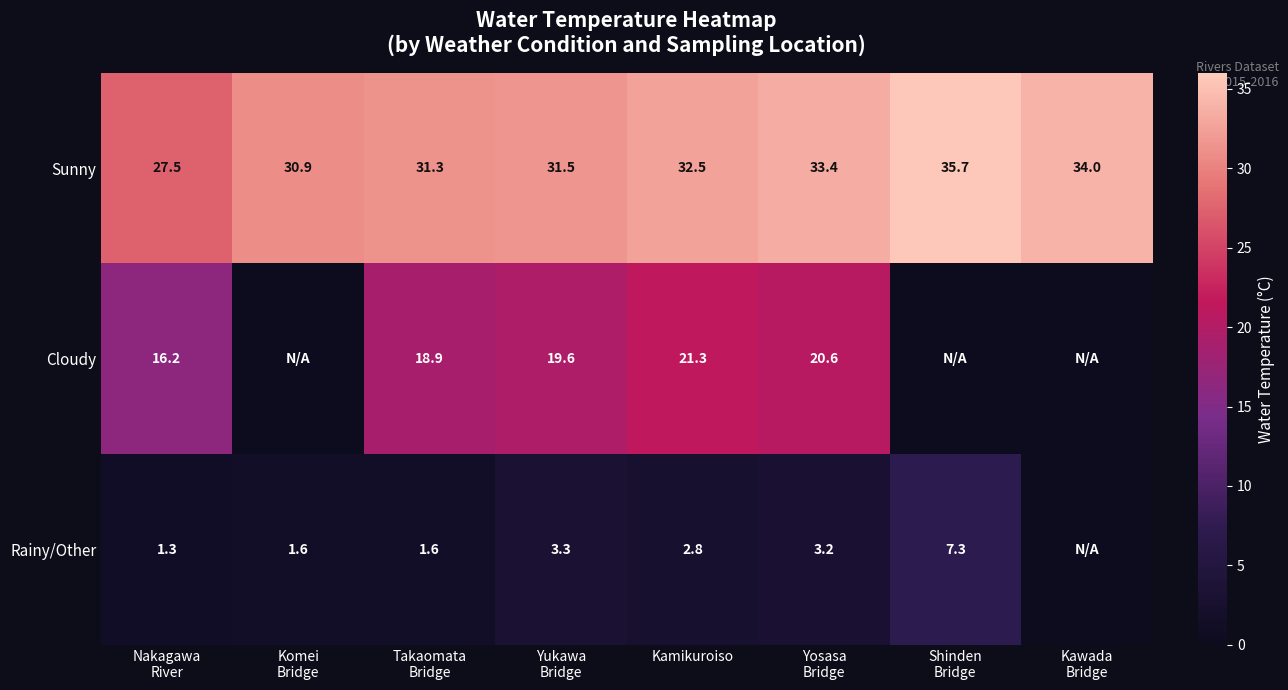

What is the sum of all Sunny values?

256.8